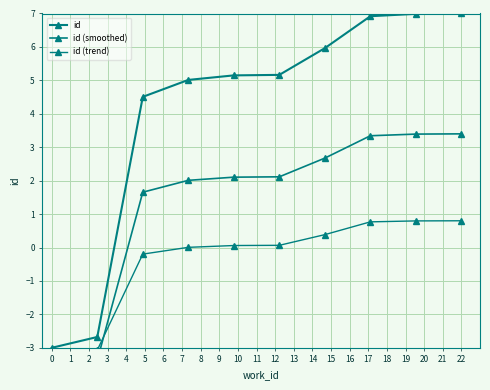

Which series has the largest total across all categories?

id